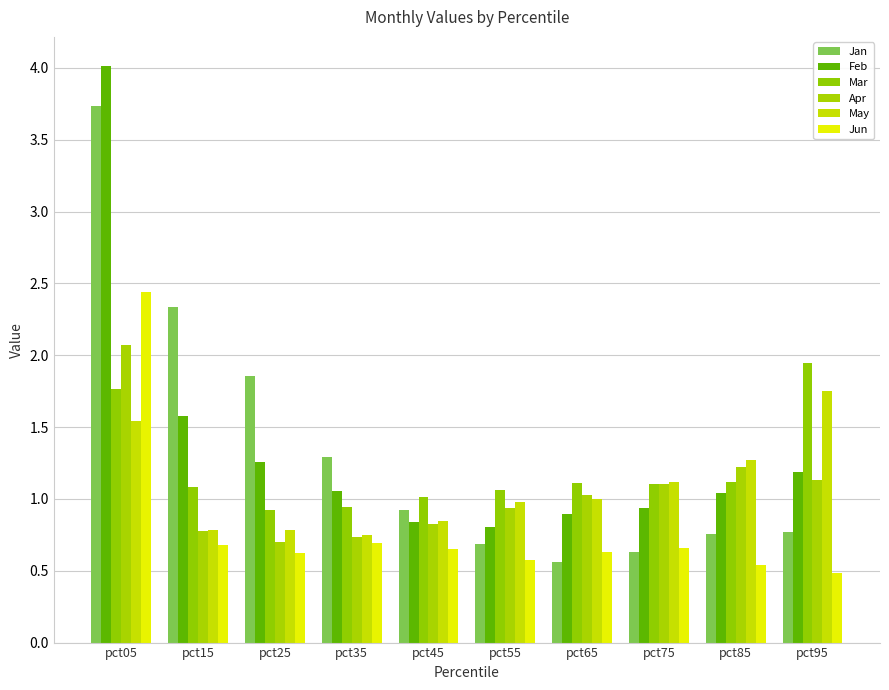

What is the sum of all Feb values?

13.6